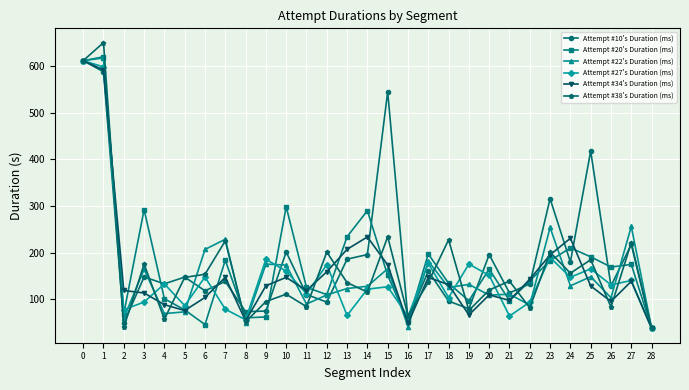

What is the value of the Attempt #22's Duration (ms) point at the 22nd from the left?

110.8